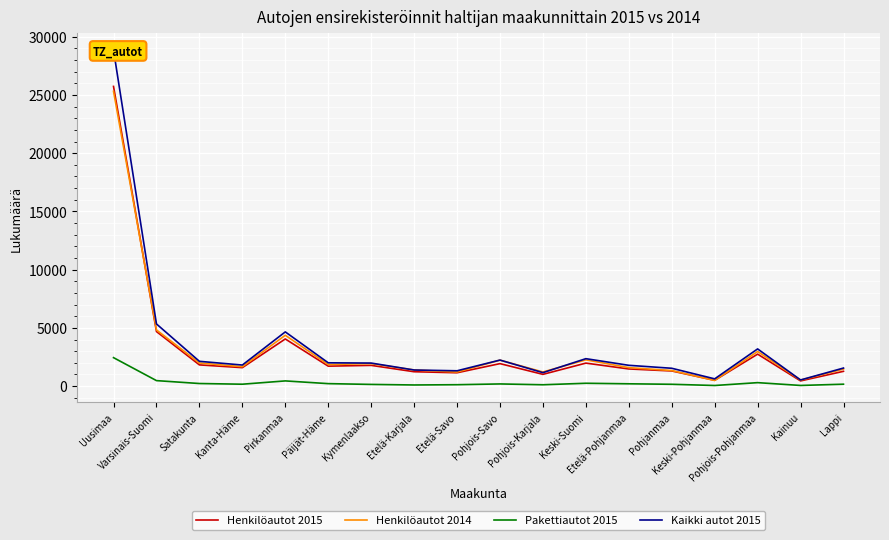

Is the value of Henkilöautot 2014 at Päijät-Häme greater than the value of Pakettiautot 2015 at Pohjois-Karjala?

Yes